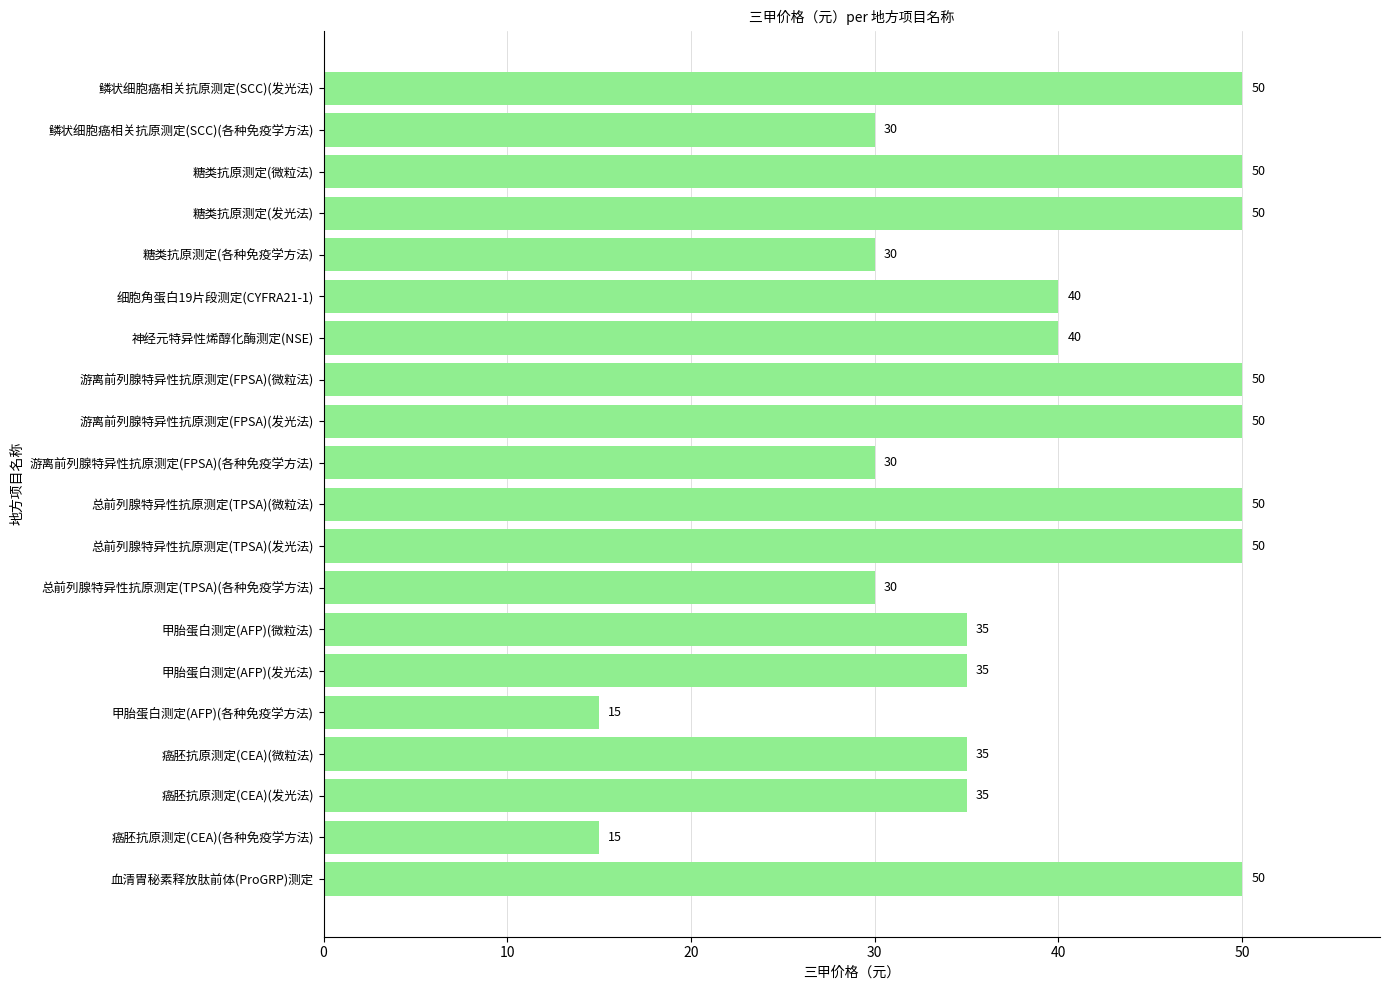

How many values are below 40?

10